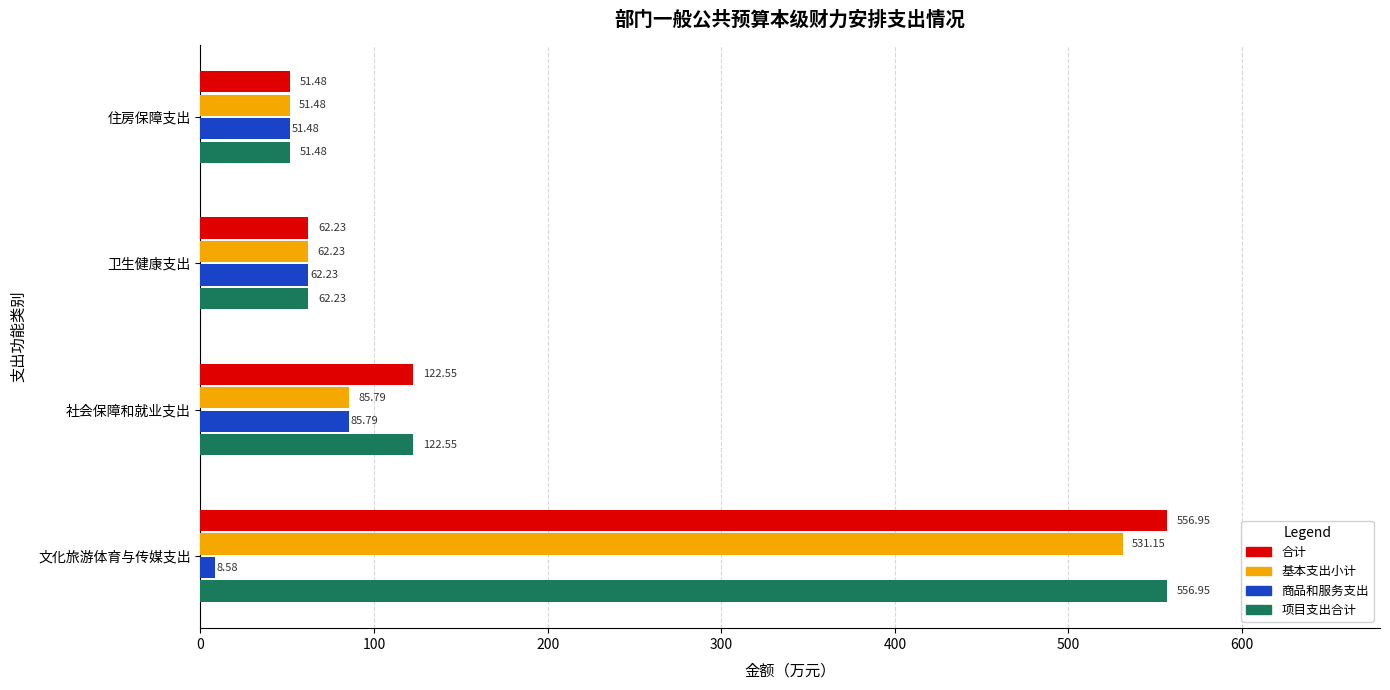

What is the highest value of the 合计 series?

556.9